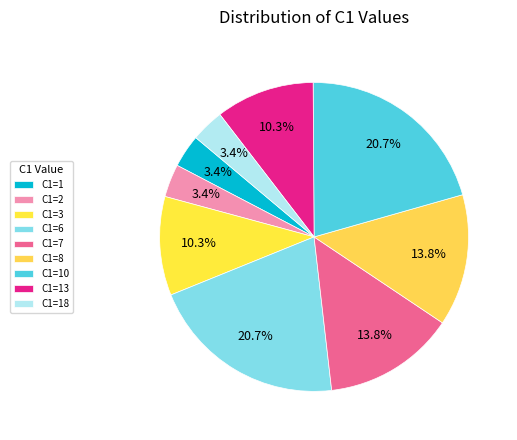

How many segments does this pie chart have?

9